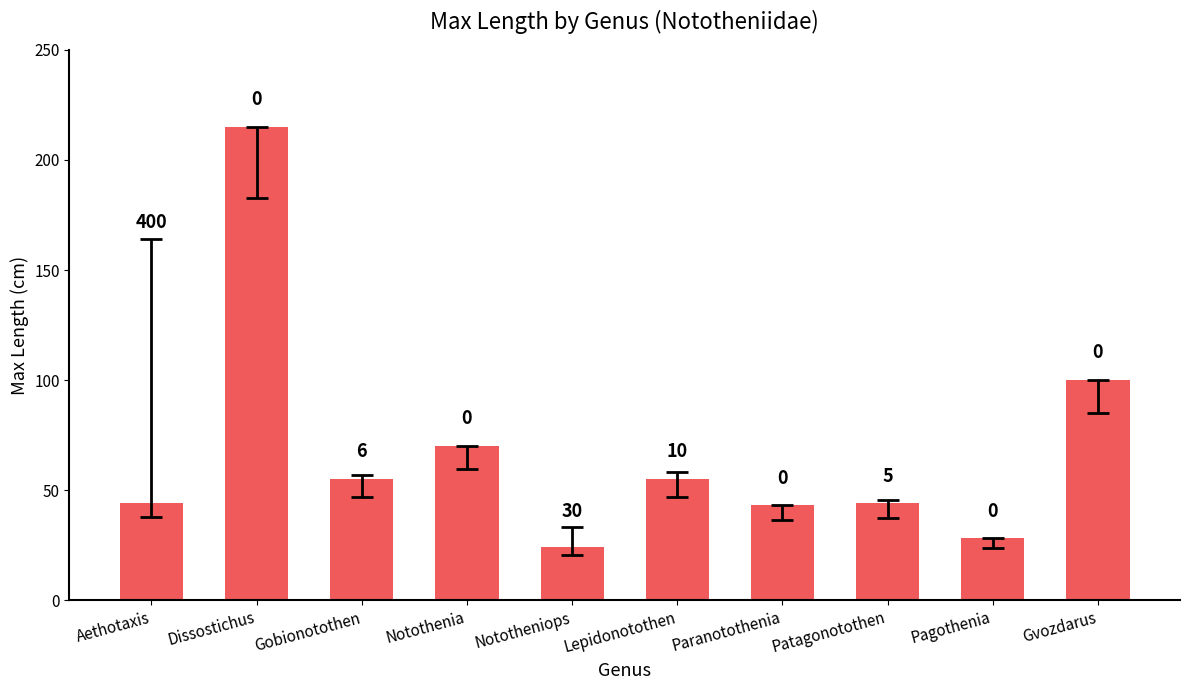

Reading right to left, what are all the values shown in this chart?

Gvozdarus=100.0	Pagothenia=28.0	Patagonotothen=44.0	Paranotothenia=43.0	Lepidonotothen=55.0	Nototheniops=24.0	Notothenia=70.0	Gobionotothen=55.0	Dissostichus=215.0	Aethotaxis=44.3